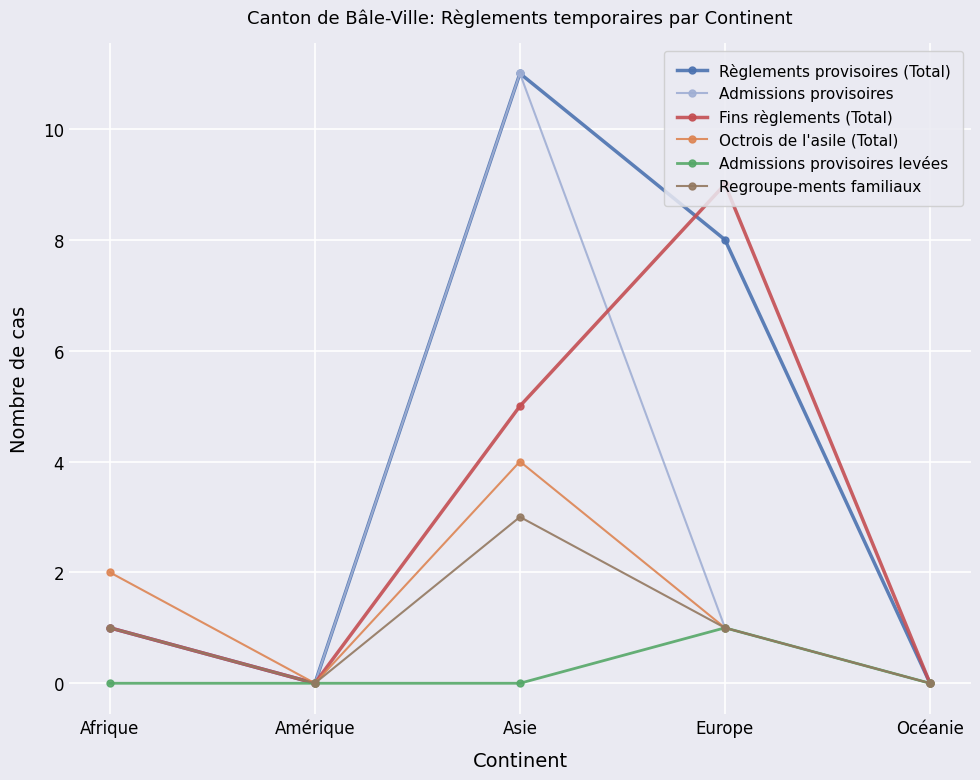

At which label is Règlements provisoires (Total) closest to 5?

Europe